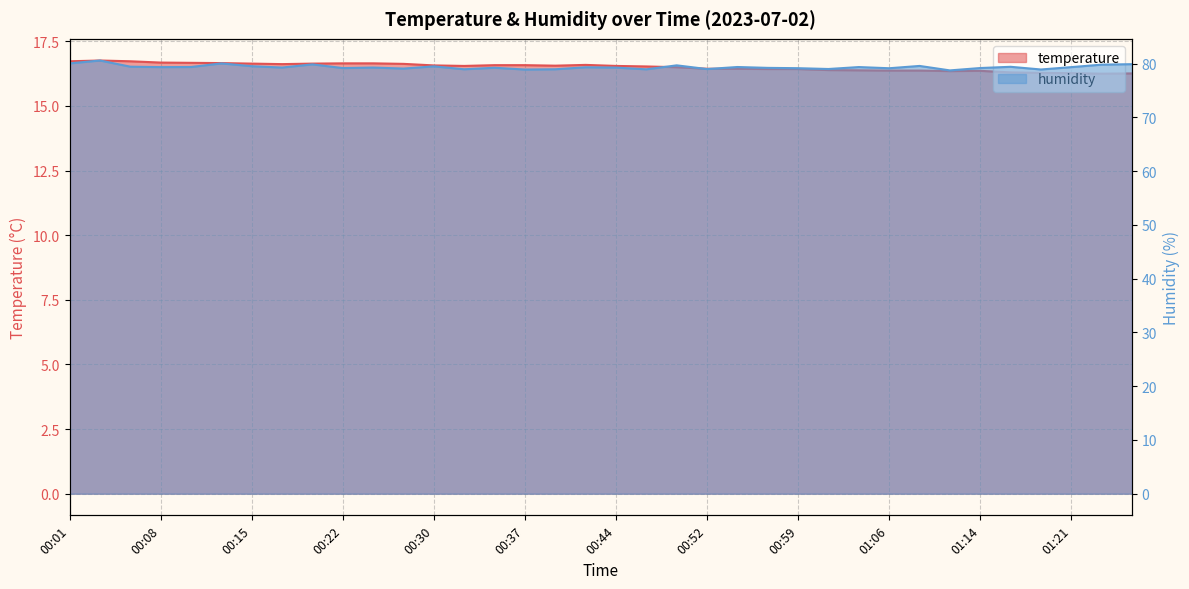

Which series has the largest total across all categories?

humidity